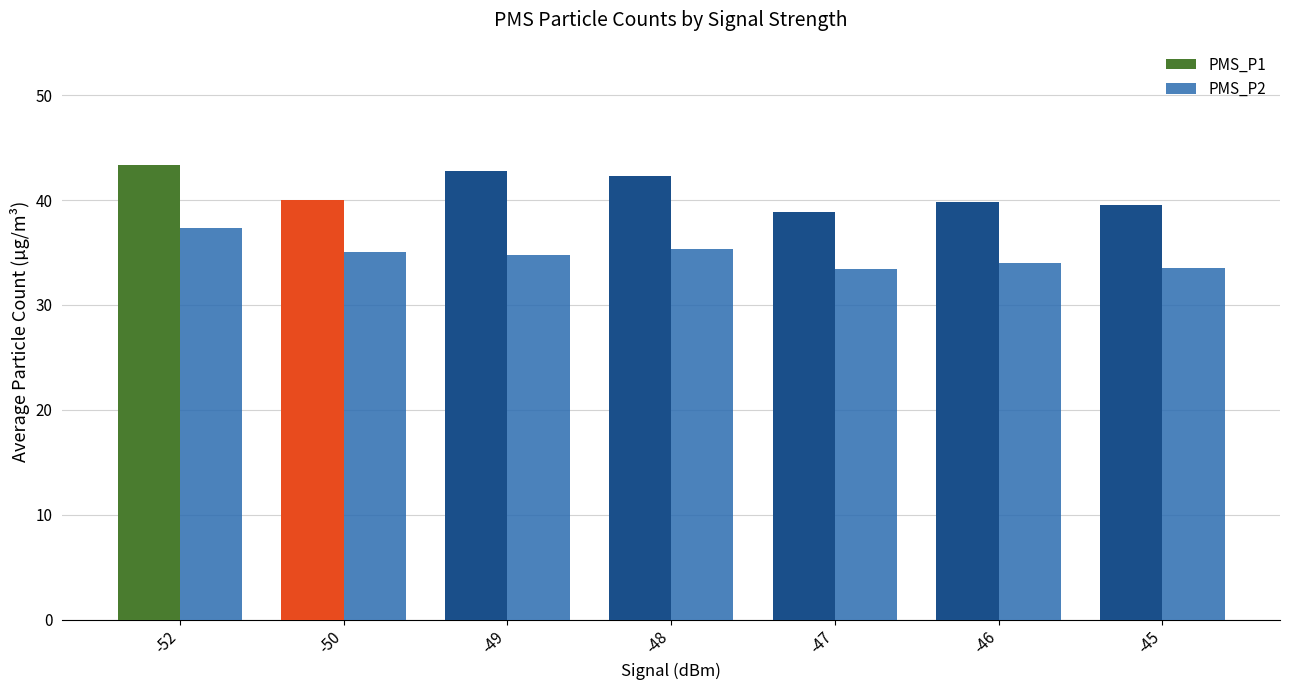

What is the maximum value shown in the chart?

43.3